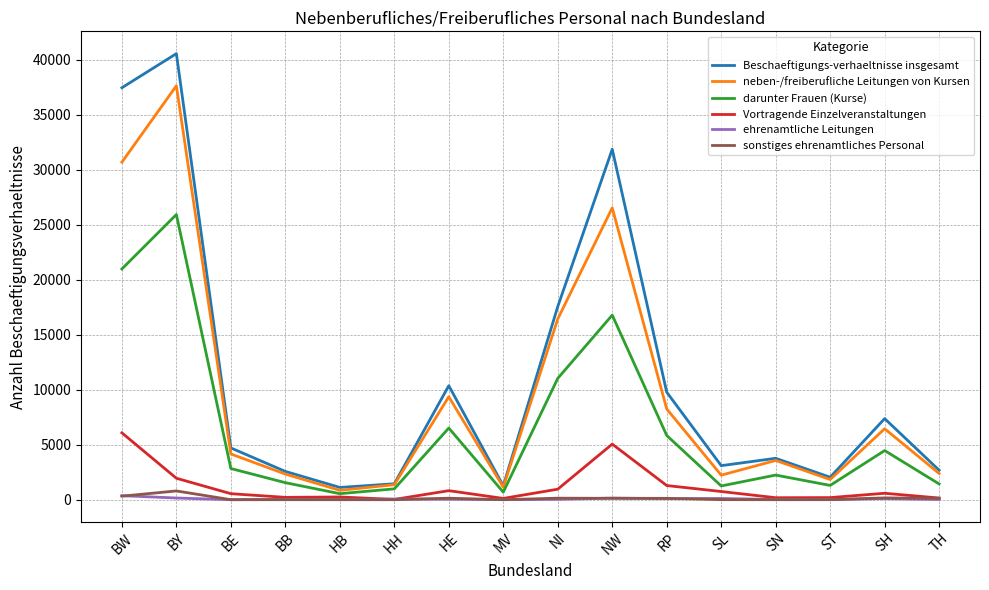

Is this an area chart (filled region under the line)?

No